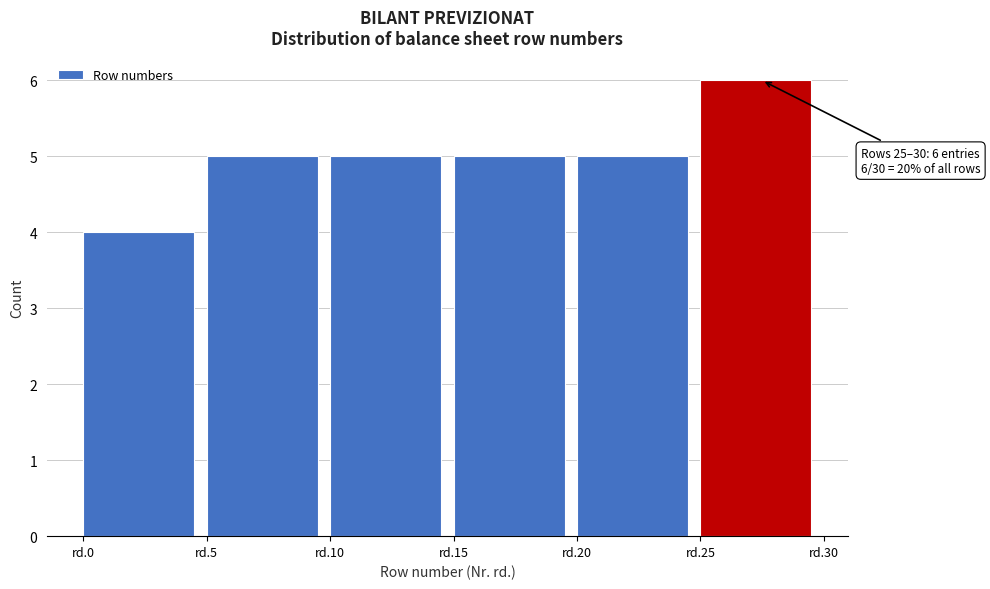

Reading left to right, extract all data points from this chart.

rd.0=4	rd.5=5	rd.10=5	rd.15=5	rd.20=5	rd.25=6